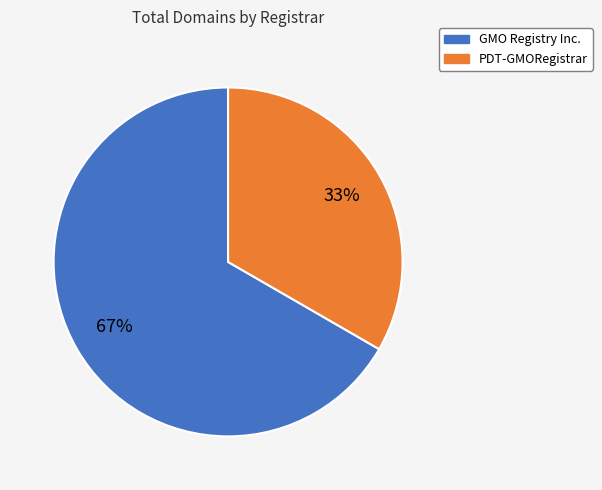

Which category has the smallest portion of the pie?

PDT-GMORegistrar